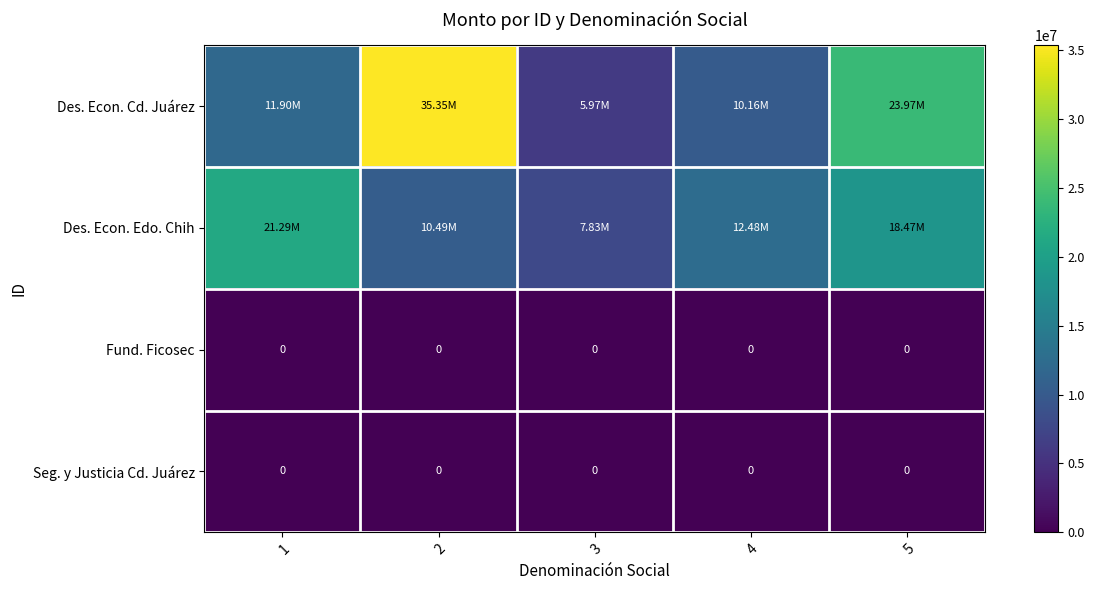

The Seg. y Justicia Cd. Juárez series shows 0.0 at 5. True or false?

True